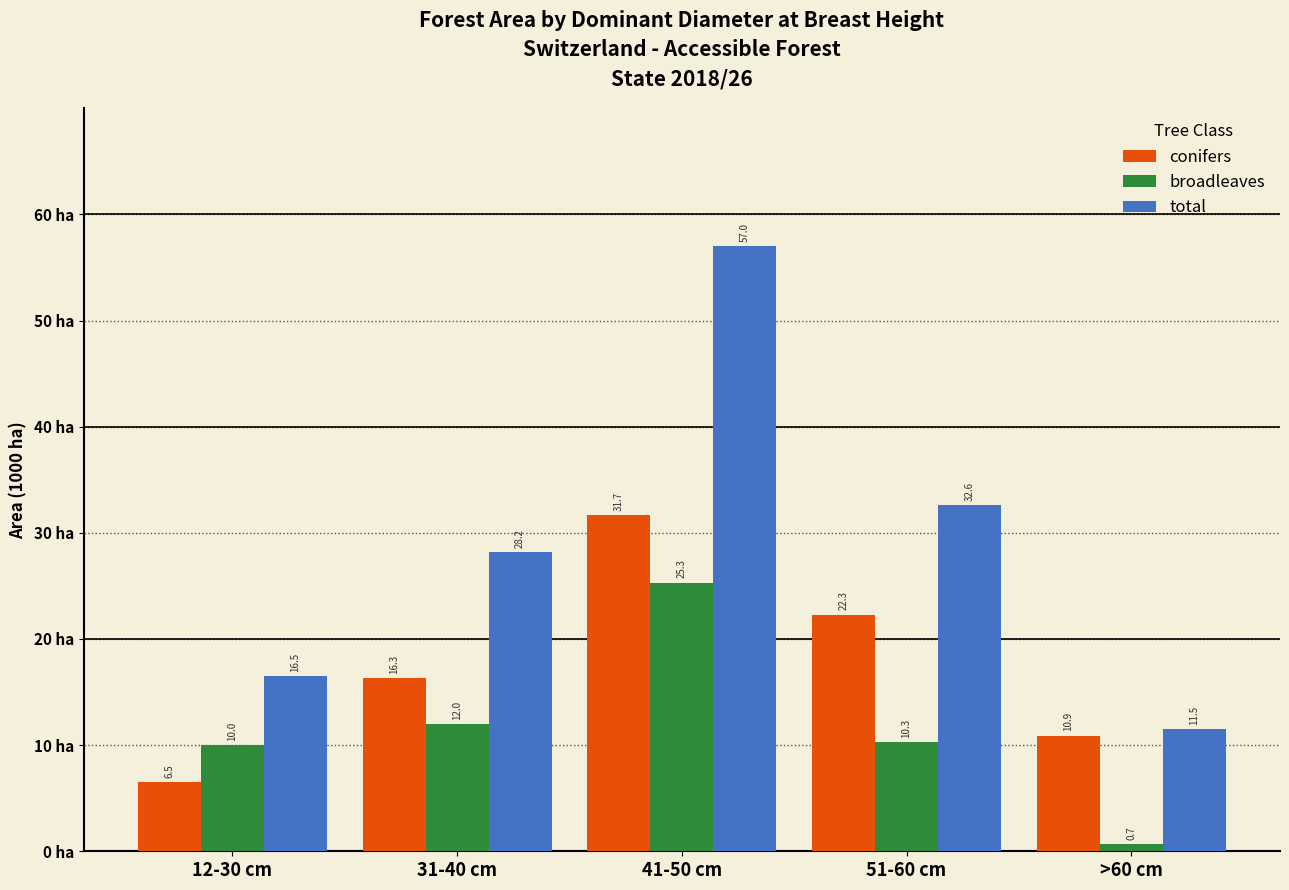

Reading left to right, what are all the values shown in this chart?

conifers: 12-30 cm=6.5	31-40 cm=16.3	41-50 cm=31.7	51-60 cm=22.3	>60 cm=10.9
broadleaves: 12-30 cm=10.0	31-40 cm=12.0	41-50 cm=25.3	51-60 cm=10.3	>60 cm=0.7
total: 12-30 cm=16.5	31-40 cm=28.2	41-50 cm=57.0	51-60 cm=32.6	>60 cm=11.5